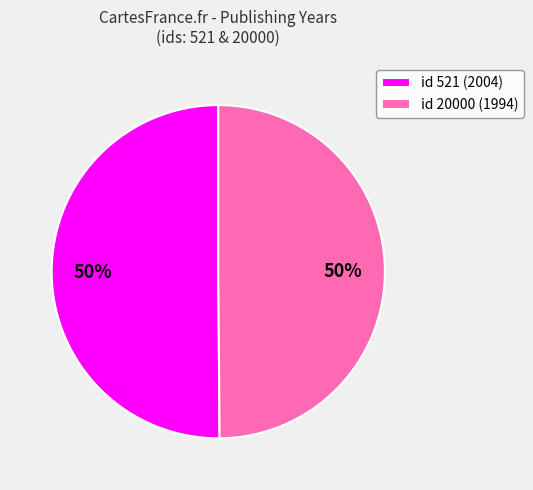

Is the sum of id 20000 (1994) and id 521 (2004) greater than half?

Yes